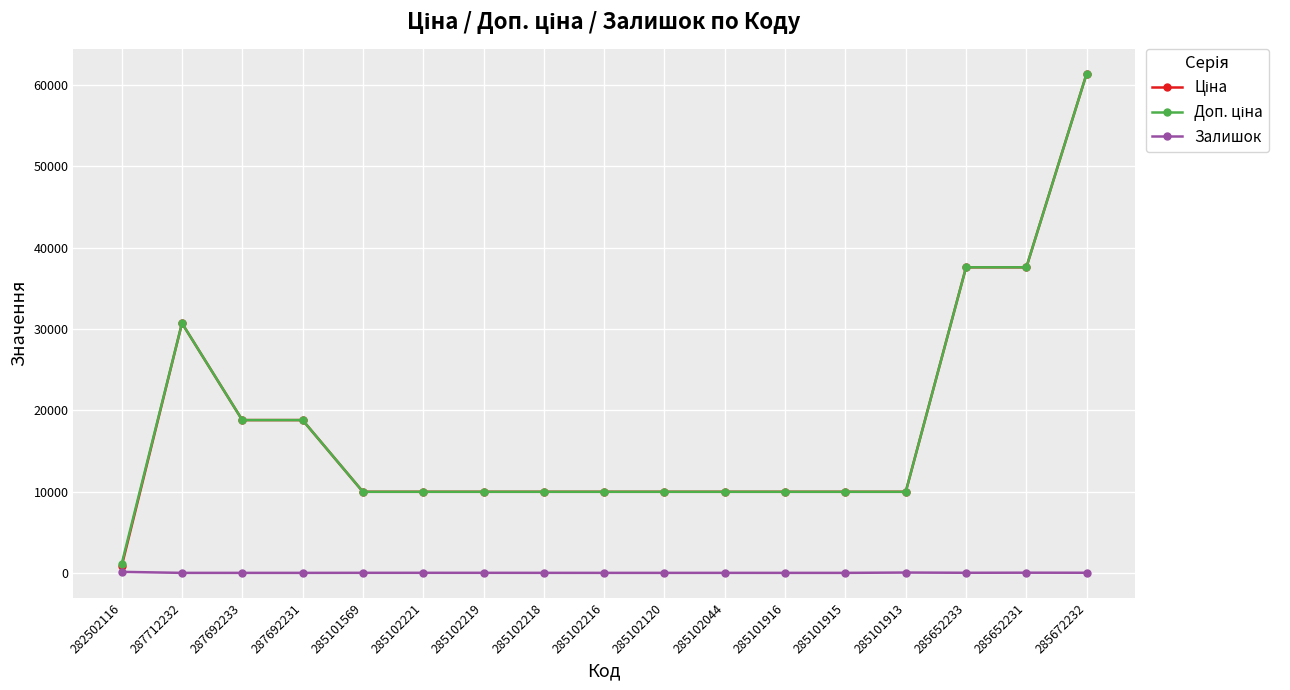

Is it true that Залишок equals 15.0 at 285672232?

True